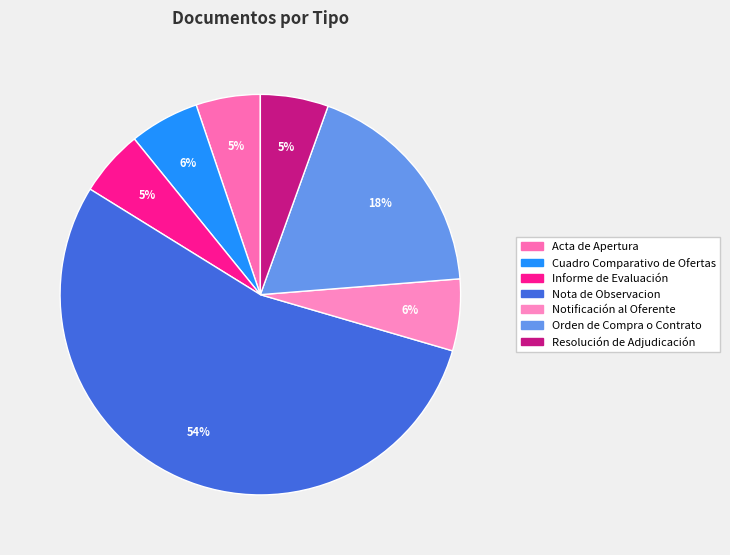

How many segments does this pie chart have?

7